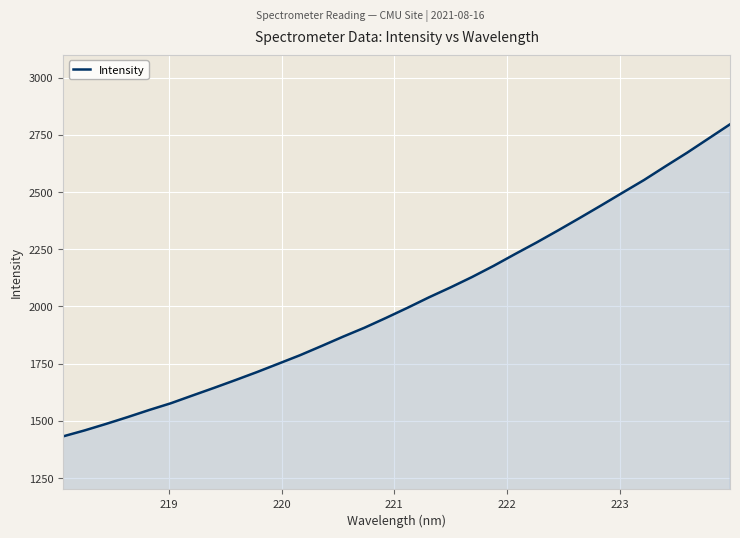

Does the chart display data point markers on the line(s)?

No